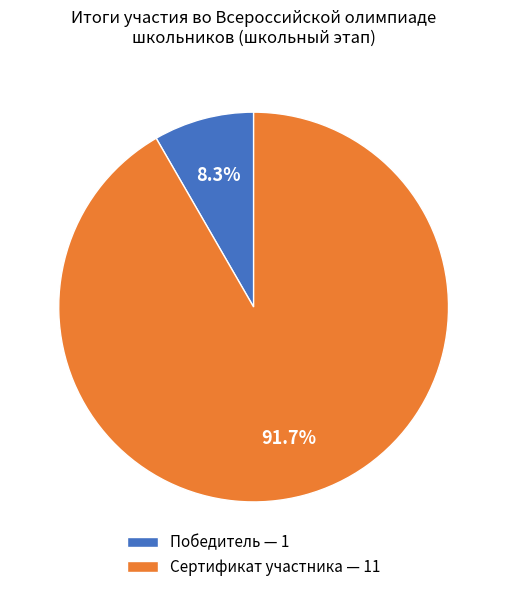

Between Победитель — 1 and Сертификат участника — 11, which is larger?

Сертификат участника — 11